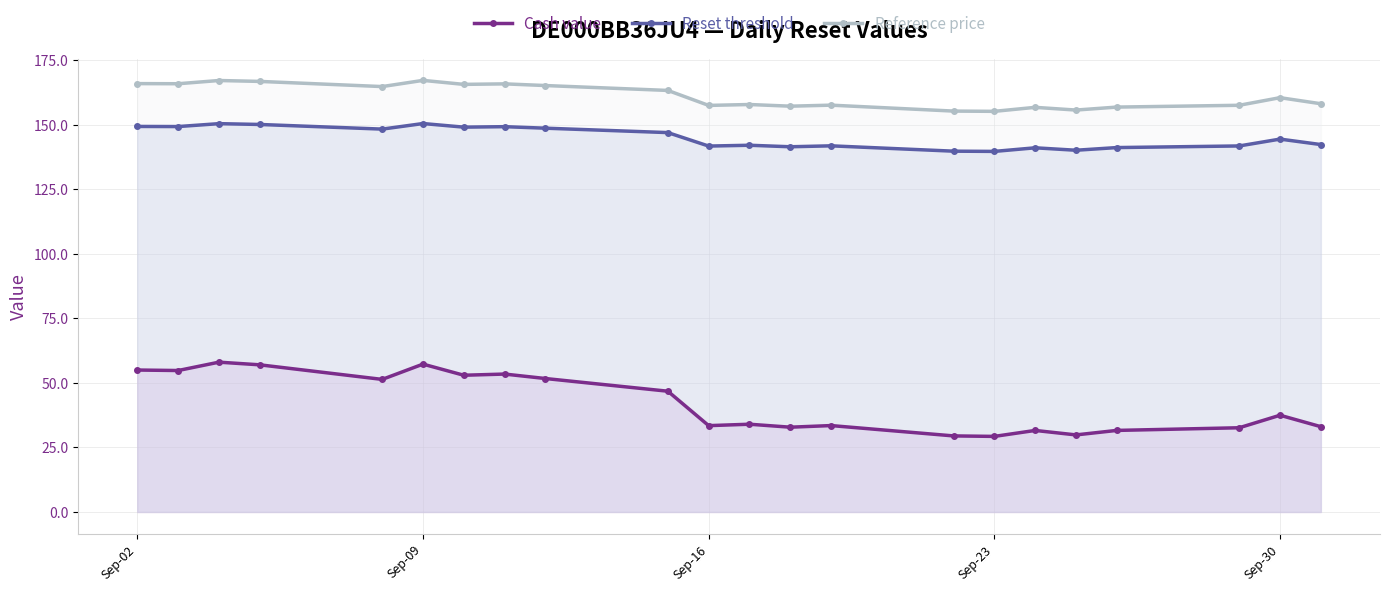

True or false: Reference price and Cash value cross at least once.

False